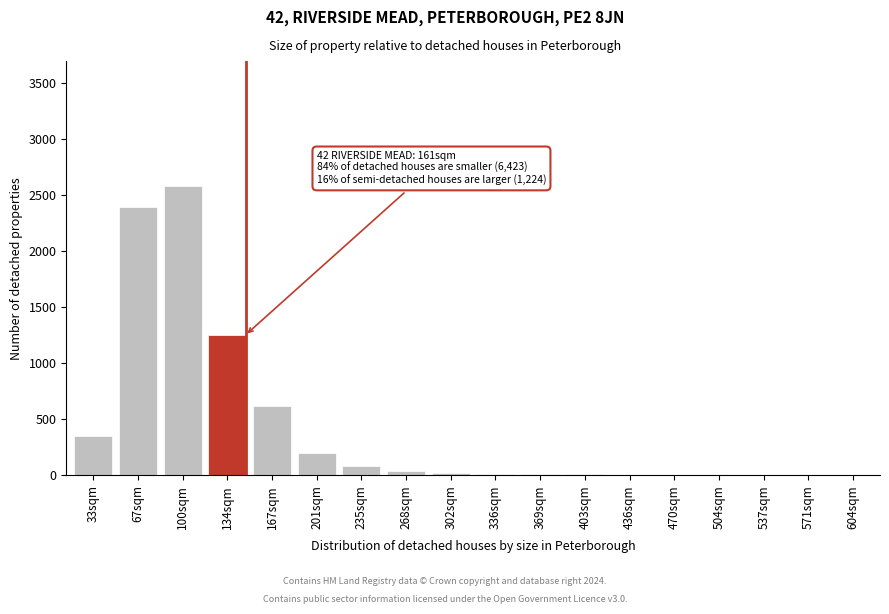

Approximately how many times larger is the value at 134sqm compared to 235sqm?

15.6